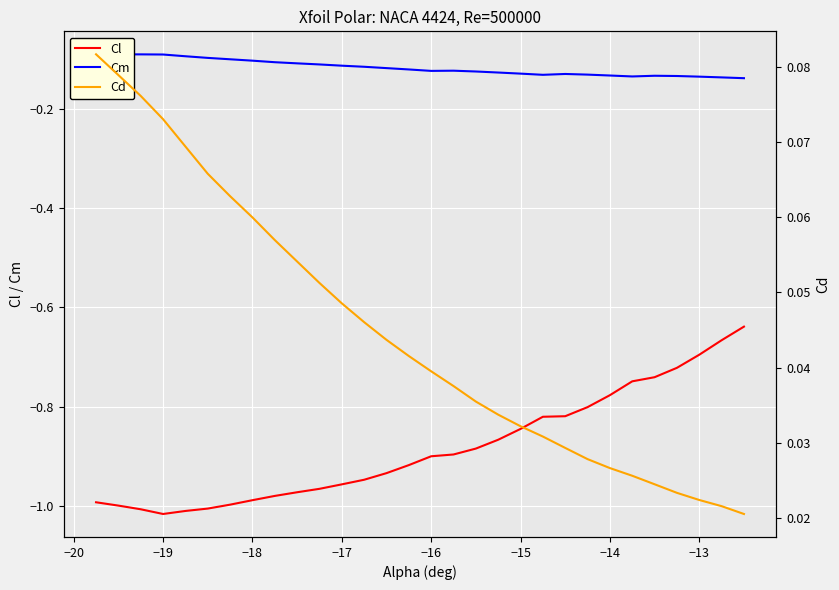

What is the average value of the Cm series?

-0.1